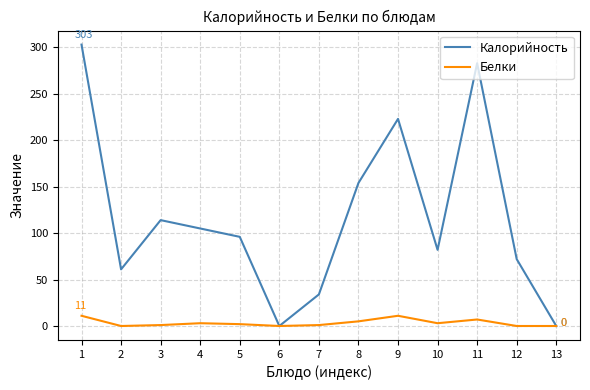

Is this an area chart (filled region under the line)?

No